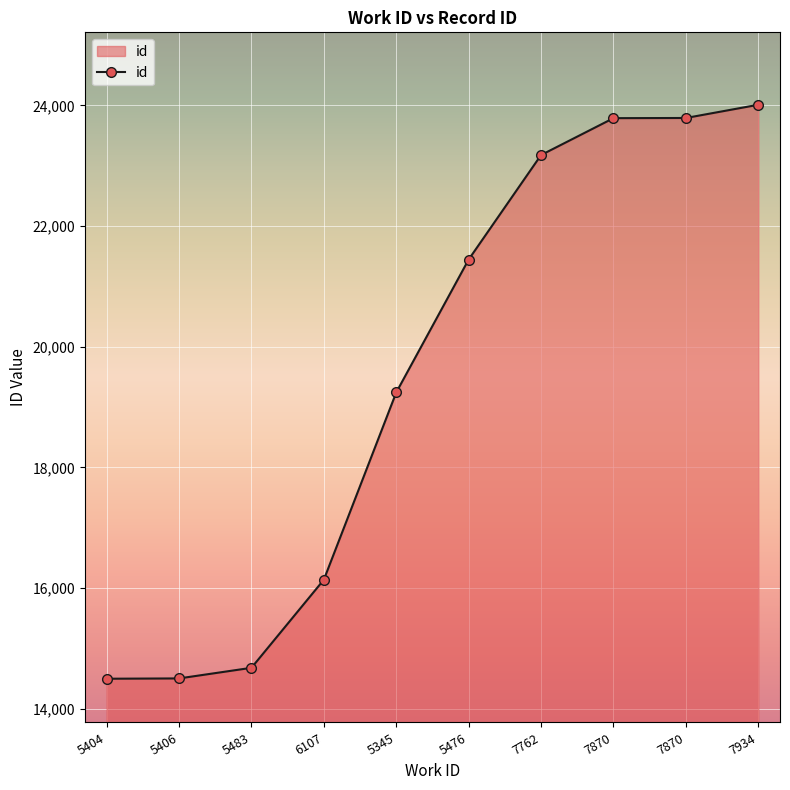

How many categories are shown in the chart?

10